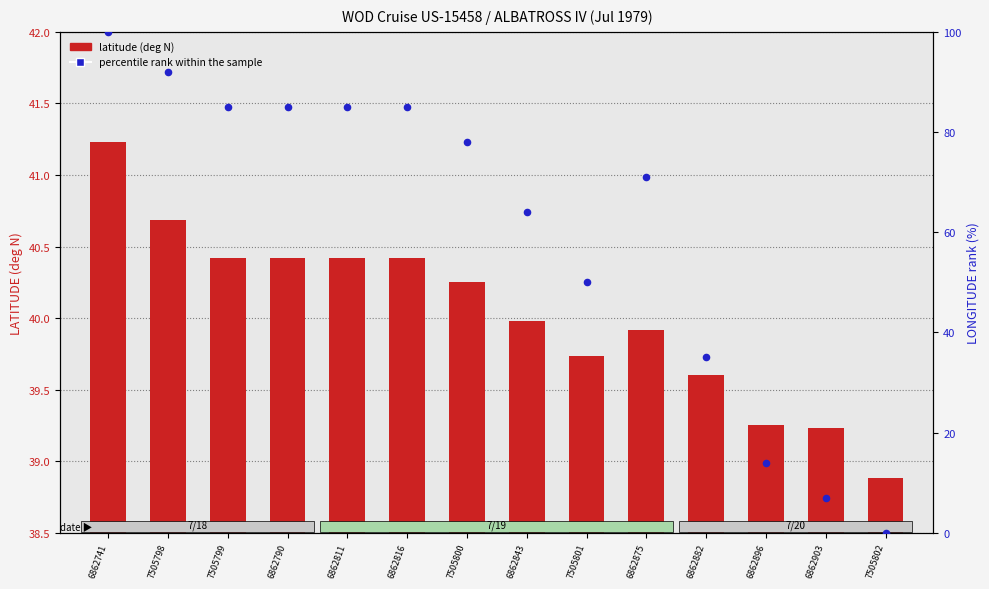

Which series contains the lowest Y value?

percentile rank within the sample